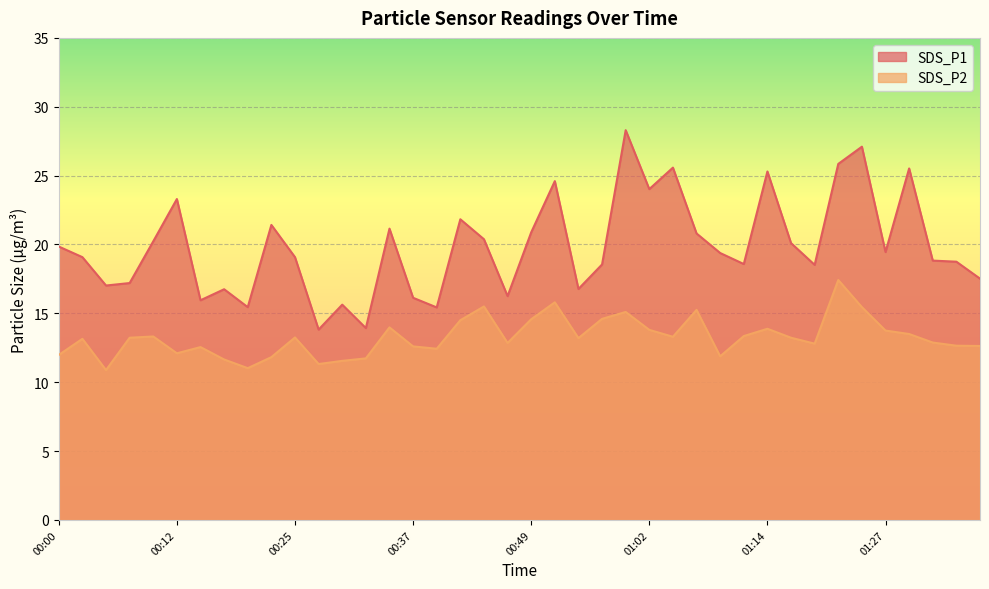

True or false: SDS_P2 and SDS_P1 intersect in this chart.

False